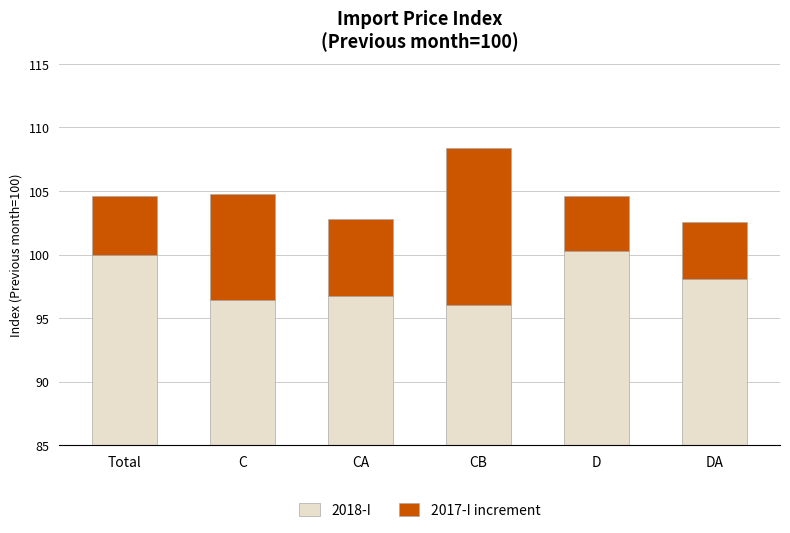

Reading left to right, what are all the values shown in this chart?

2018-I: Total=100.0	C=96.4	CA=96.8	CB=96.0	D=100.3	DA=98.0
2017-I increment: Total=4.6	C=8.4	CA=6.1	CB=12.3	D=4.3	DA=4.5